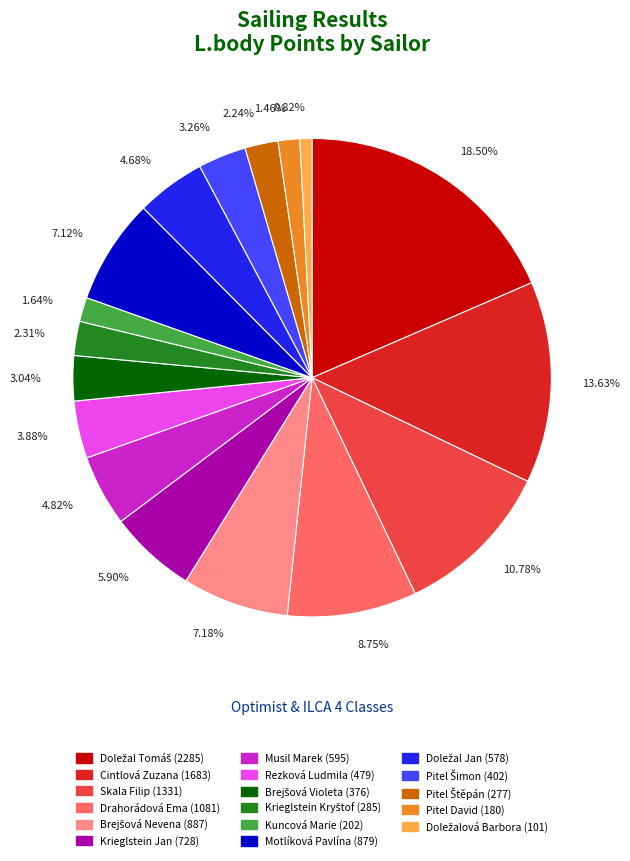

Which slice is the largest?

18.50%